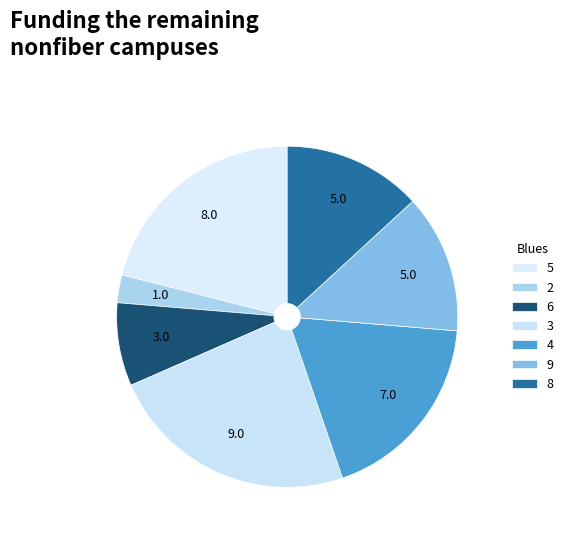

Which category has the smallest portion of the pie?

2